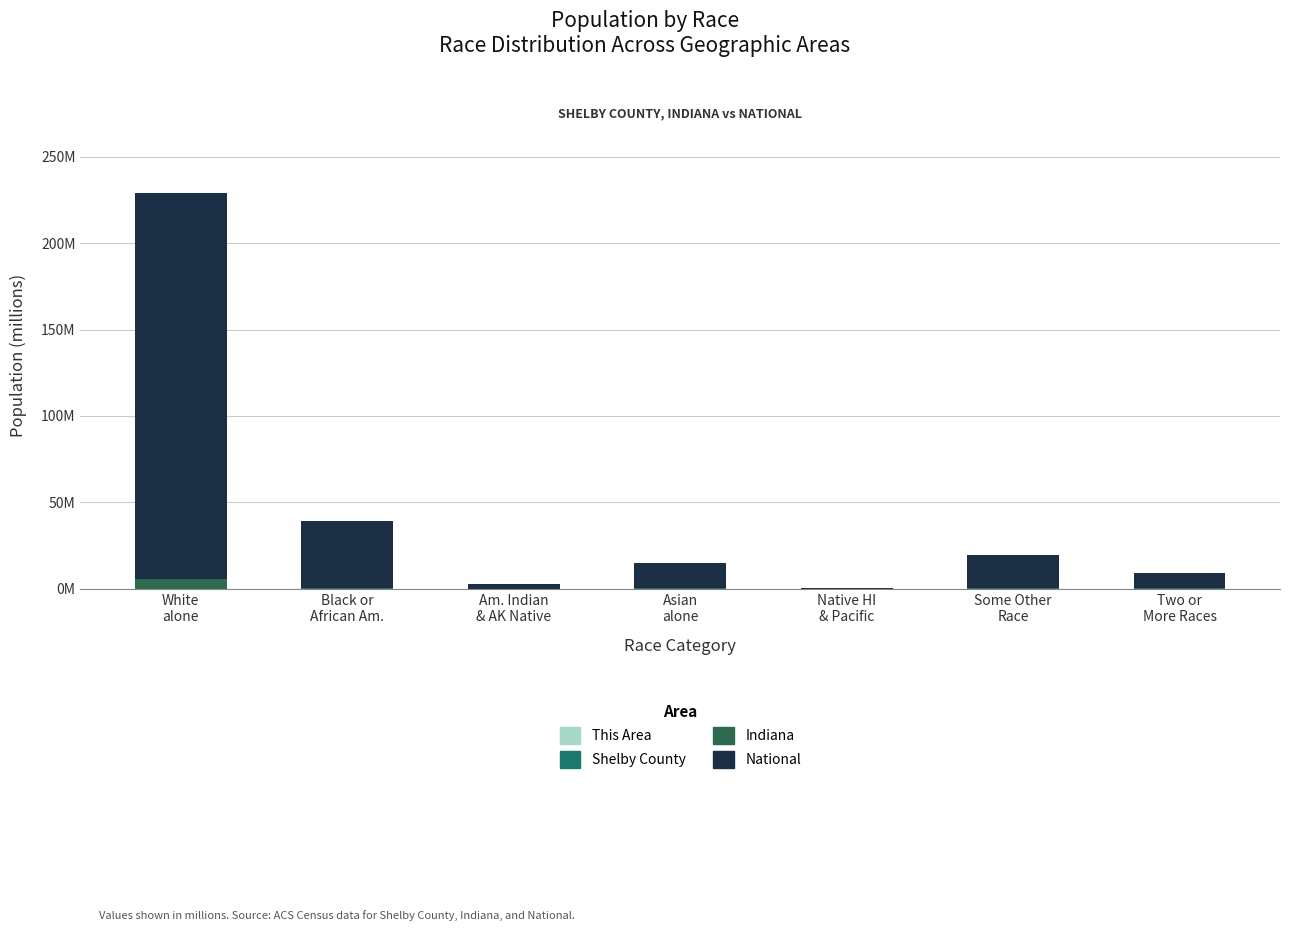

What value does the Indiana series have at White
alone?

5.5